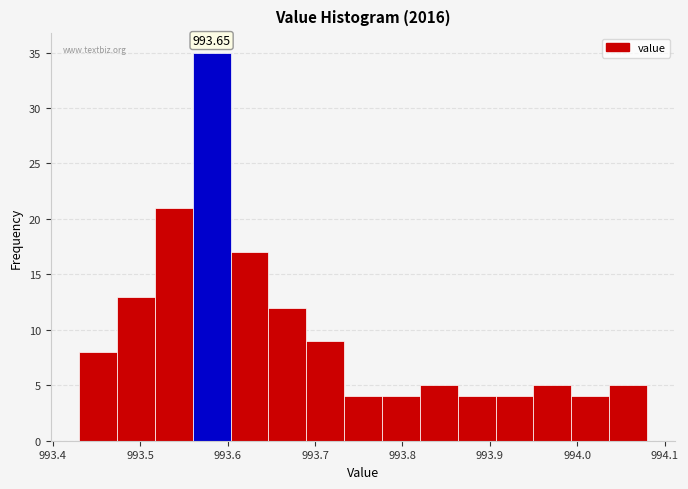

Over which range of the x-axis is the bar tallest?

993.56 to 993.60